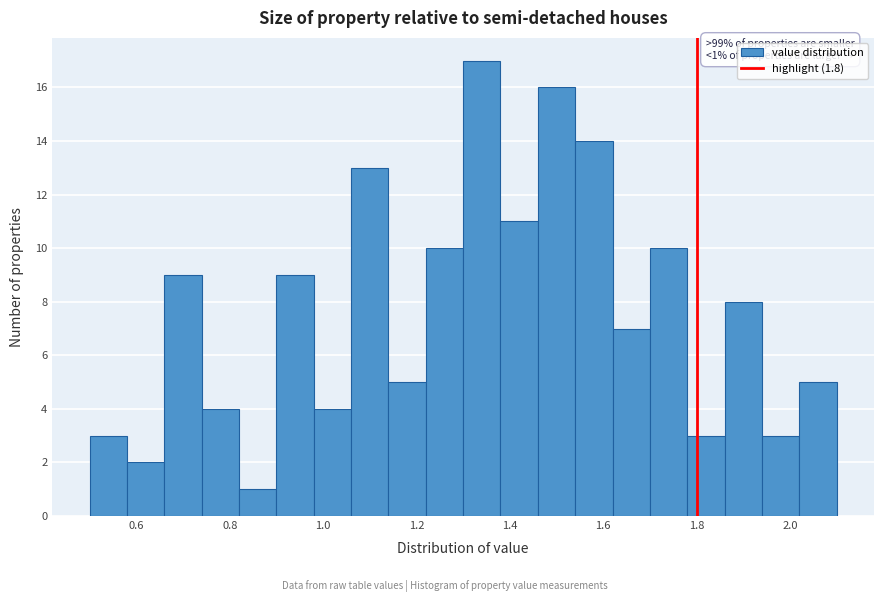

Which range on the x-axis has the tallest bar?

1.30 to 1.38